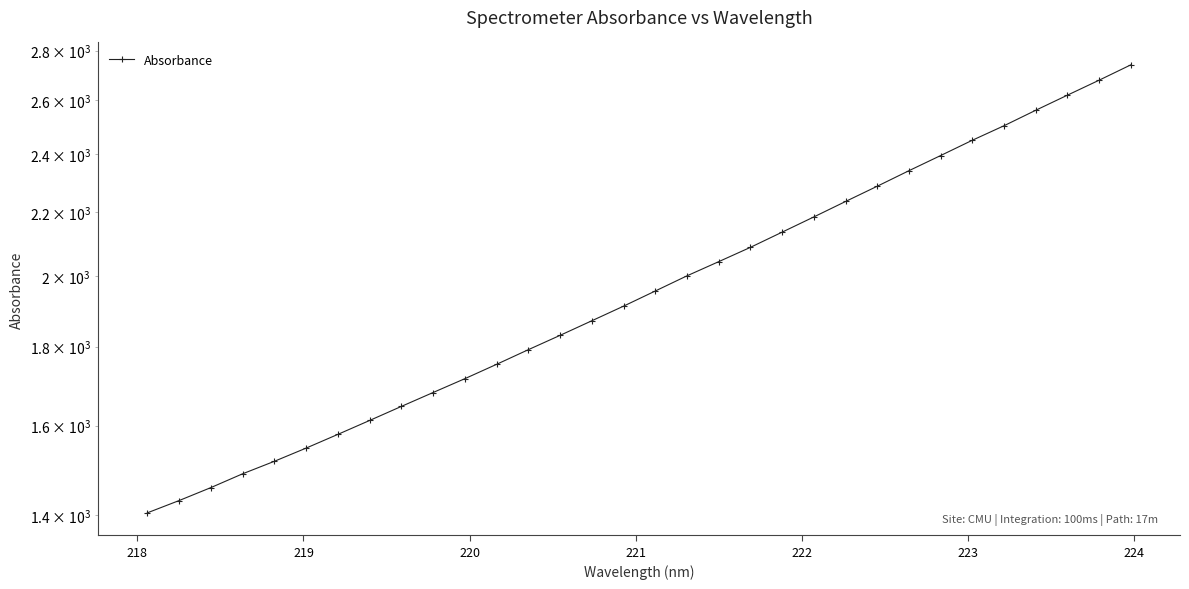

True or false: the data shows 3586.7 at 28.

False